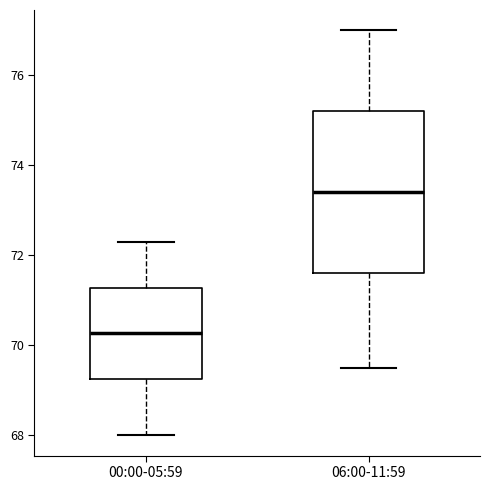

Which box has the highest median line?

06:00-11:59